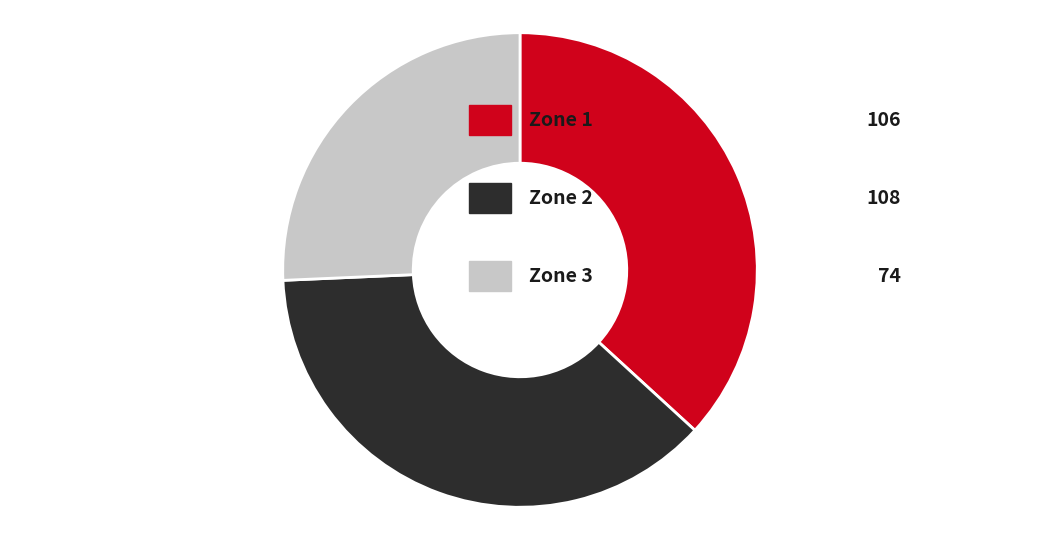

Does any single category account for the majority?

No